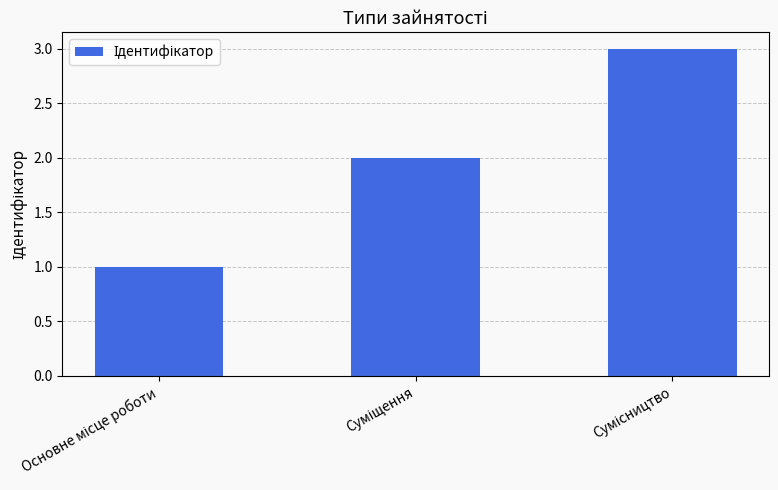

What is the sum of all values?

6